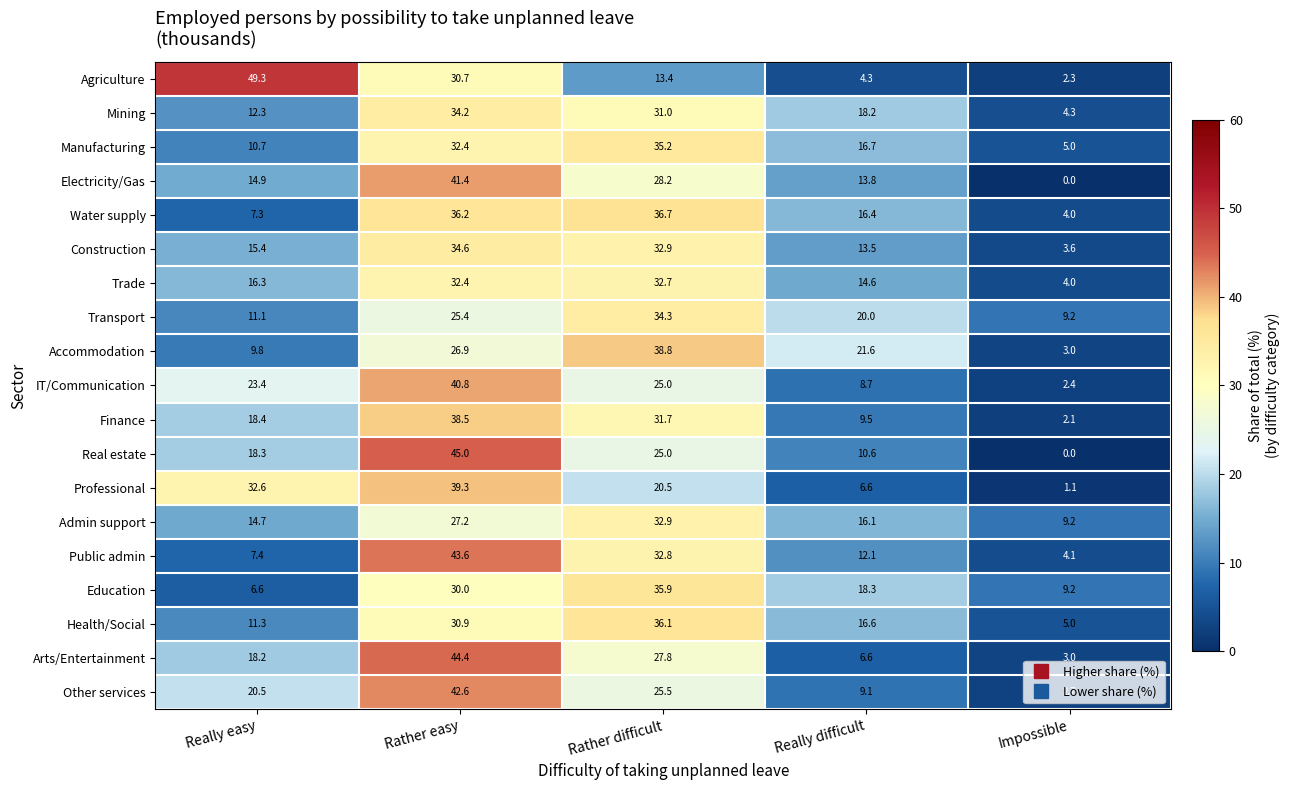

The Mining series shows 1.9 at Impossible. True or false?

False